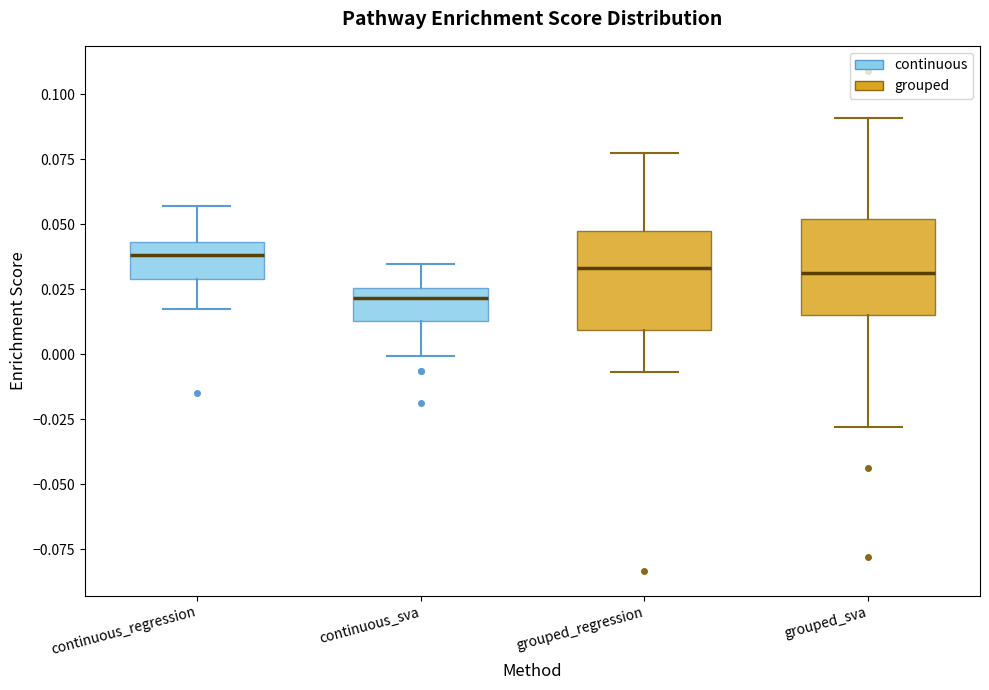

Where is the lower edge of the box for grouped_regression on the y-axis? The values are not printed on the chart, so give them approximately, as read against the axis.

0.010